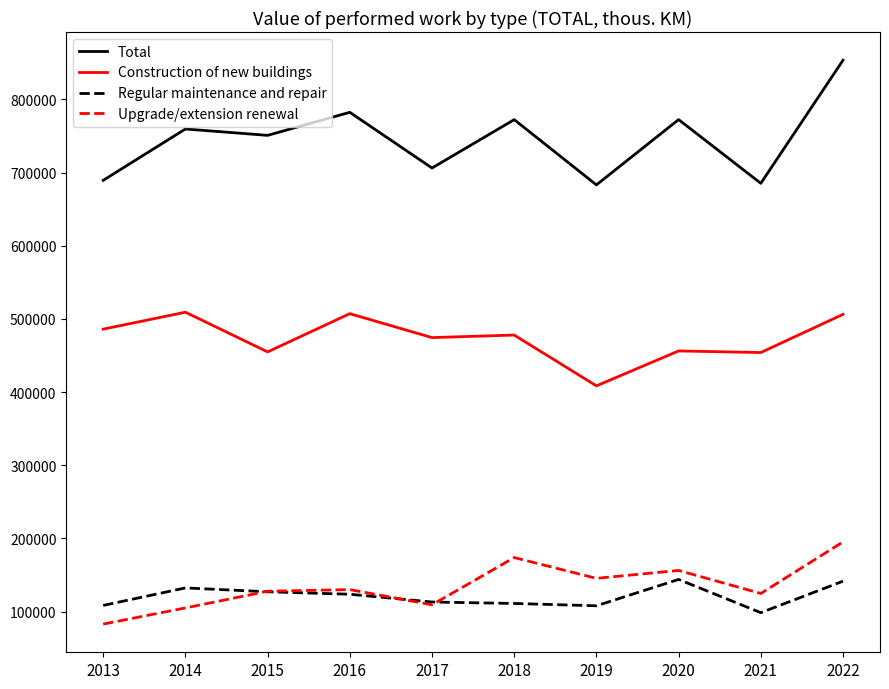

What is the difference between the highest and lowest values at 2020?

628487